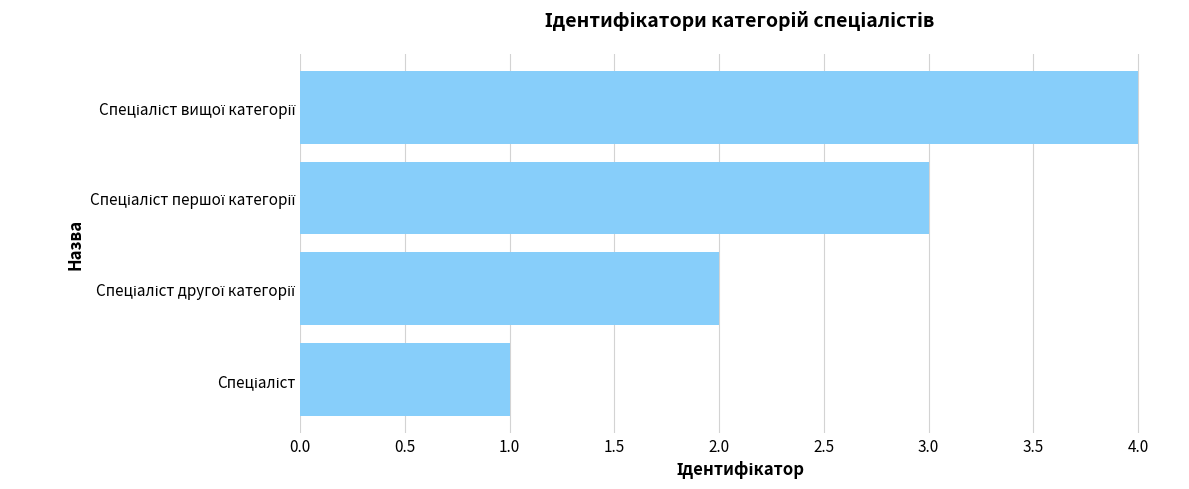

What is the difference between the maximum and minimum values?

3